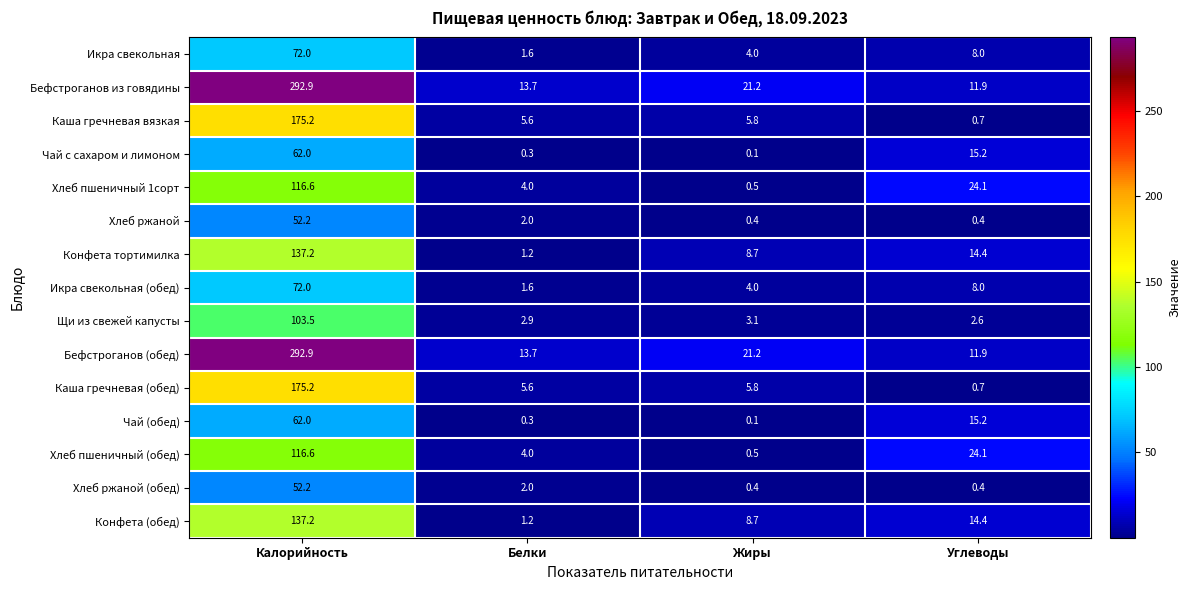

At which label does Чай (обед) first exceed 15?

Калорийность